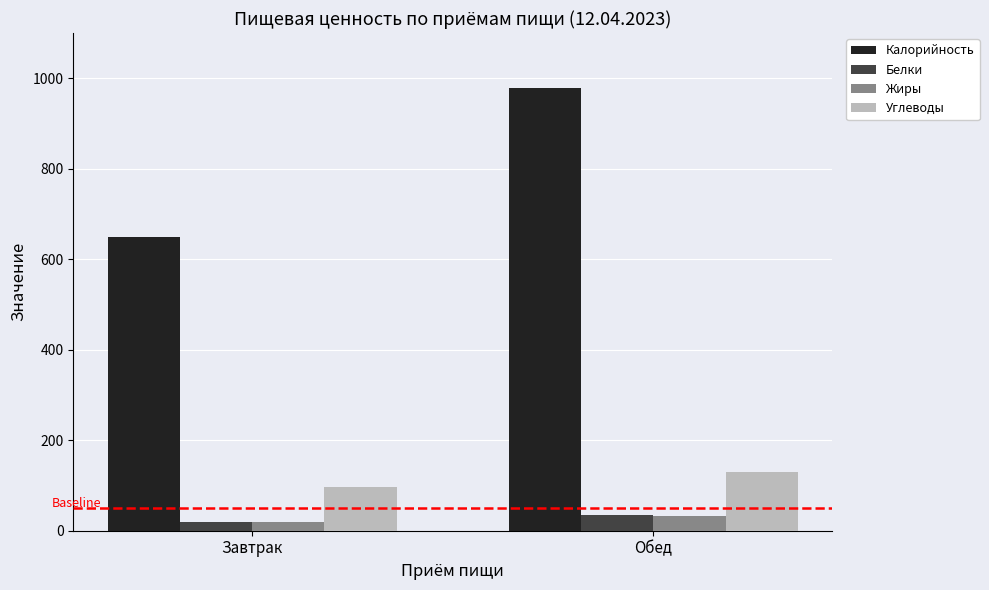

What is the maximum value shown in the chart?

977.4